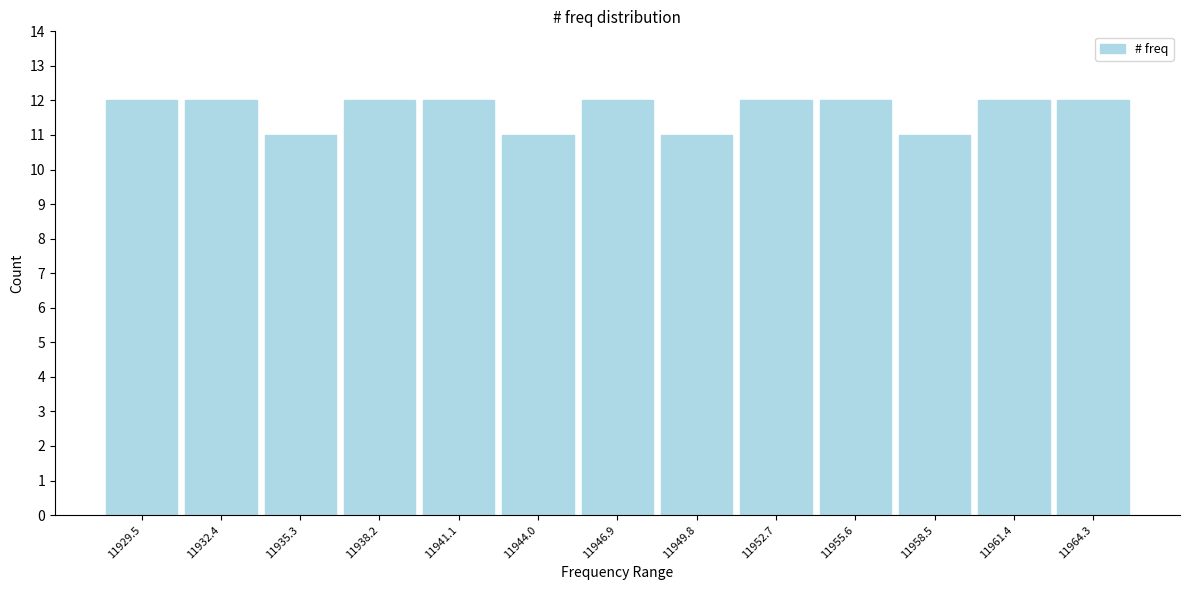

Reading left to right, transcribe this chart: for each bar, give the range it covers on the x-axis and its height. Neither the bar edges nor the heights are printed on the chart, so give them approximately, as read against the axes.

11928.0 to 11931.0: 12
11931.0 to 11934.0: 12
11934.0 to 11936.5: 11
11936.5 to 11939.5: 12
11939.5 to 11942.5: 12
11942.5 to 11945.5: 11
11945.5 to 11948.5: 12
11948.5 to 11951.0: 11
11951.0 to 11954.0: 12
11954.0 to 11957.0: 12
11957.0 to 11960.0: 11
11960.0 to 11963.0: 12
11963.0 to 11966.0: 12